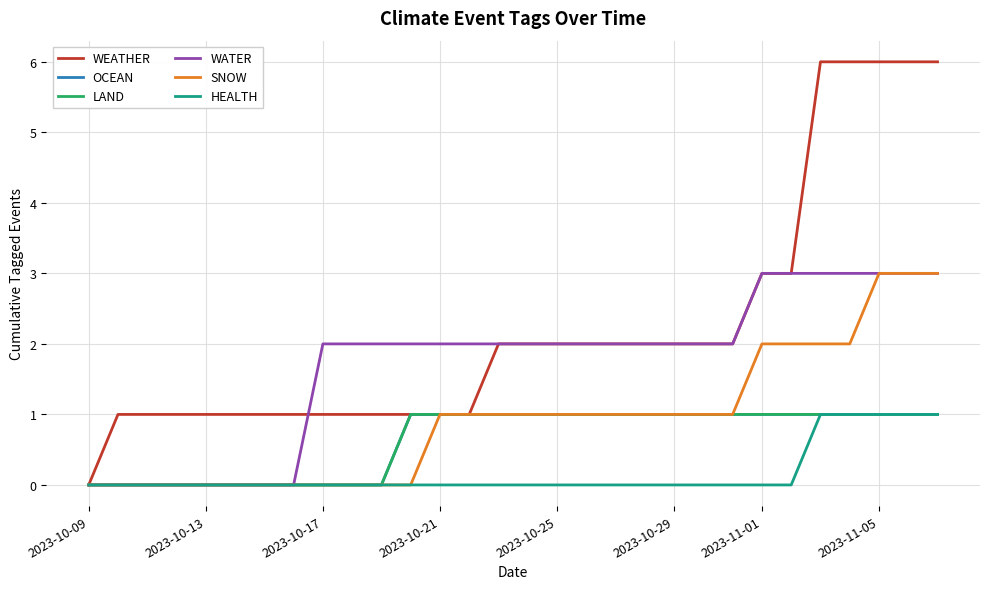

Is this an area chart (filled region under the line)?

No